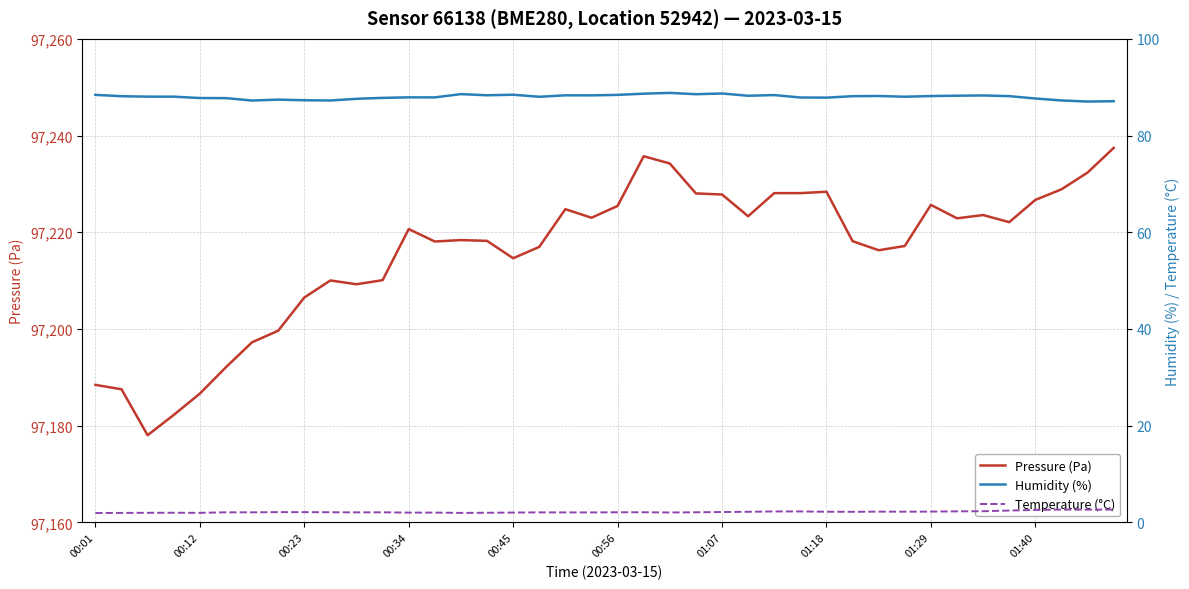

True or false: Temperature (°C) and Pressure (Pa) intersect in this chart.

False